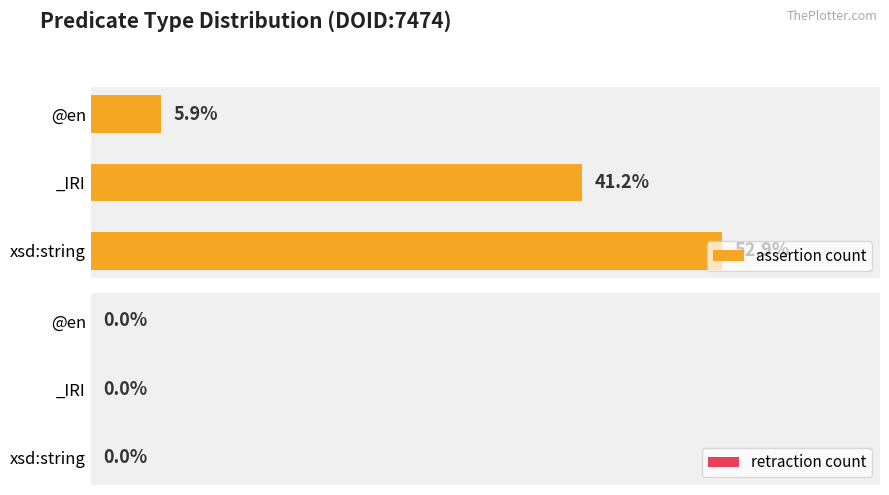

Are the bars horizontal?

Yes